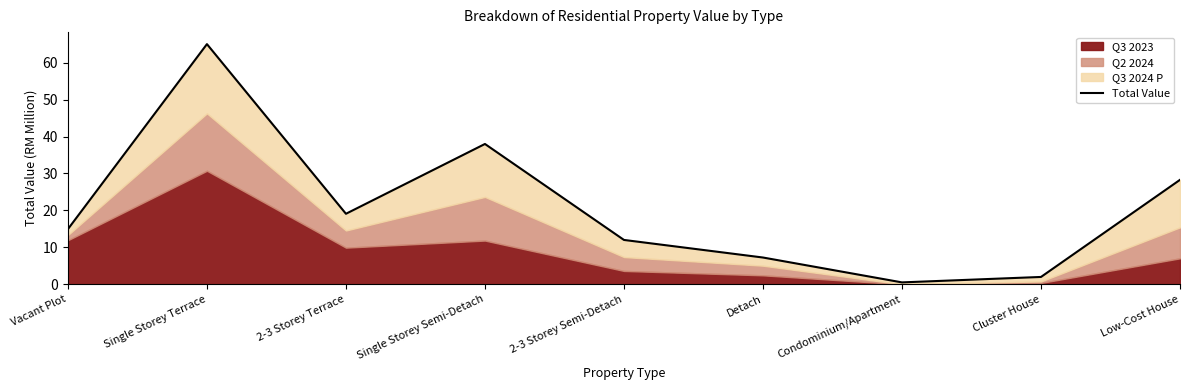

Where is the data nearest to the value 32?

Low-Cost House